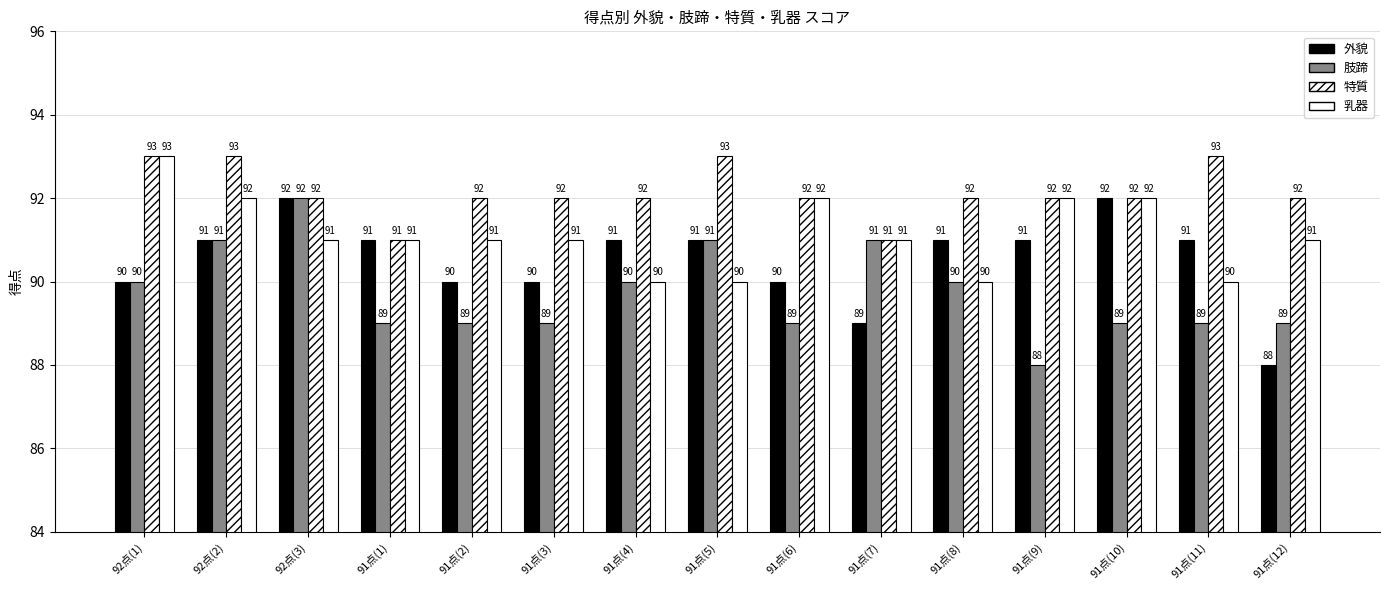

How many values in the 肢蹄 series are below 89?

1